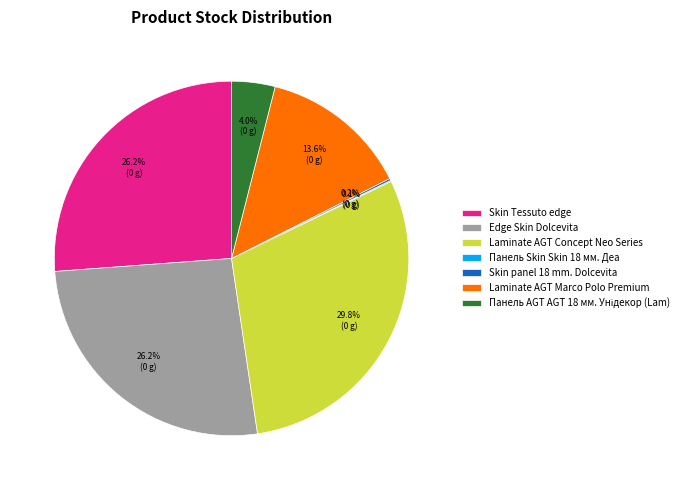

Is there any slice that represents more than half of the pie?

No